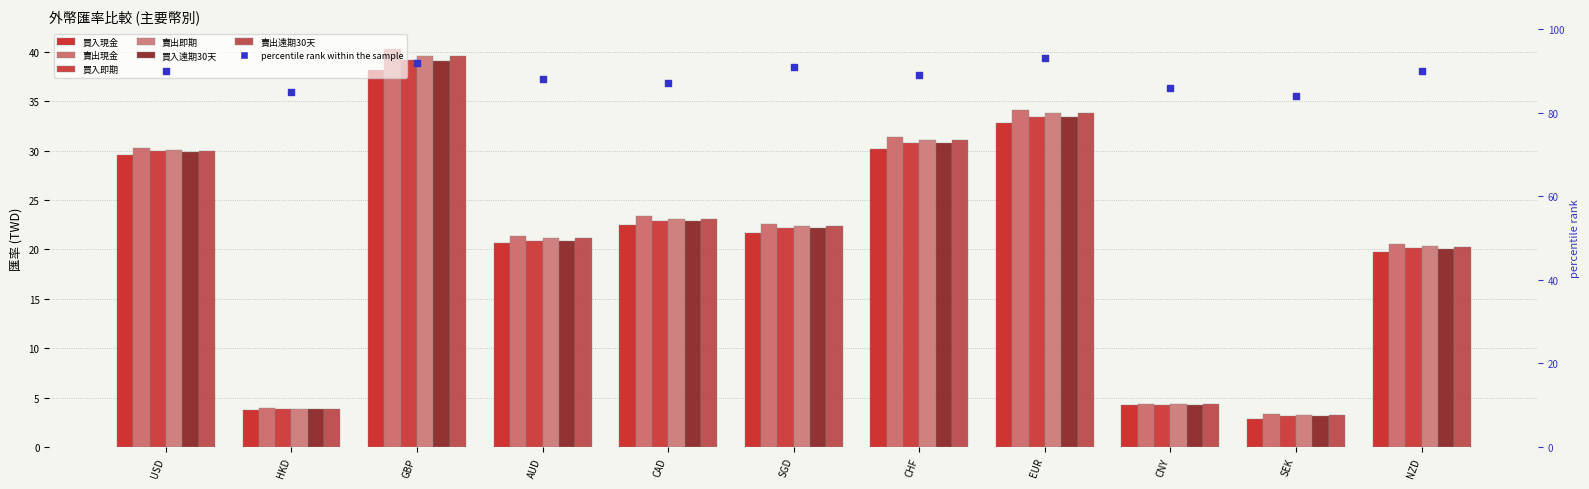

Is the value of 賣出遠期30天 at SGD greater than the value of 買入現金 at GBP?

No